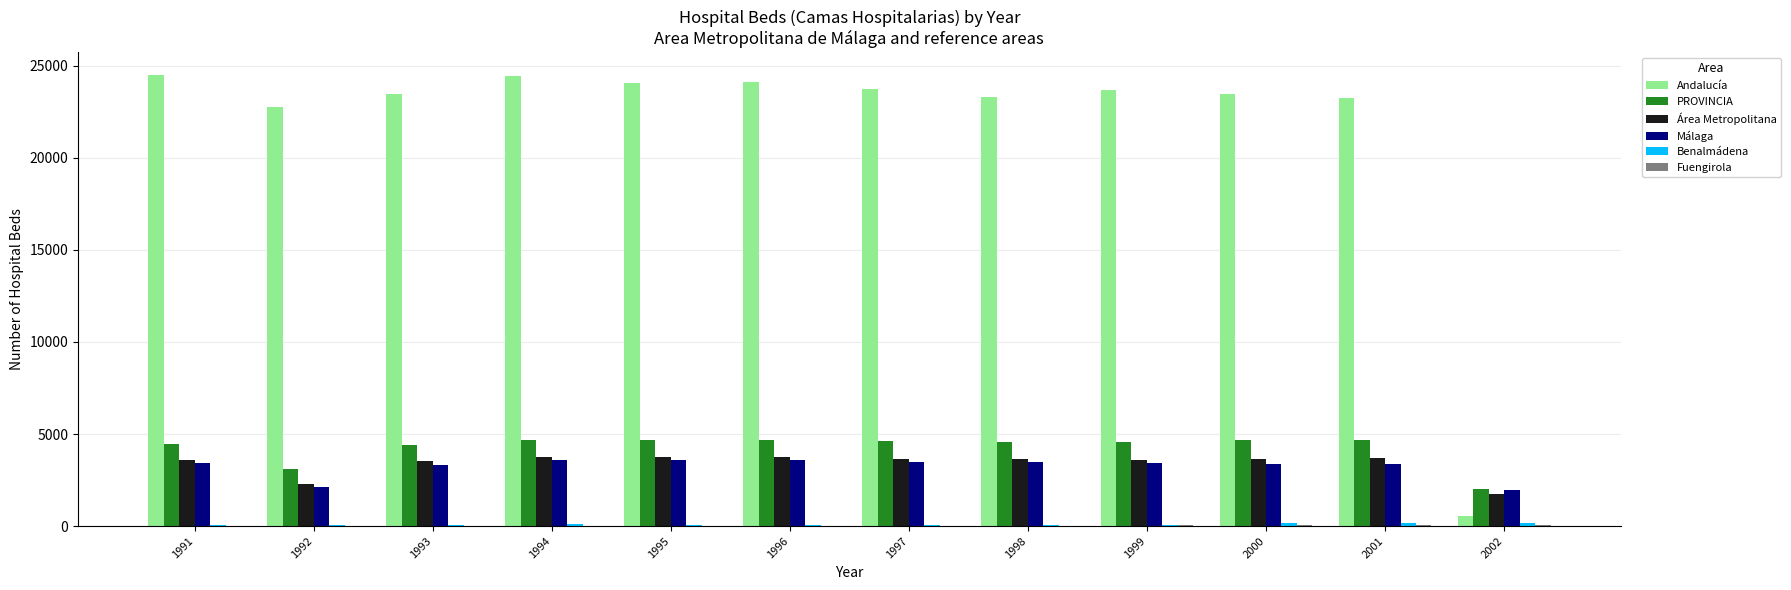

What is the maximum value for PROVINCIA?

4701